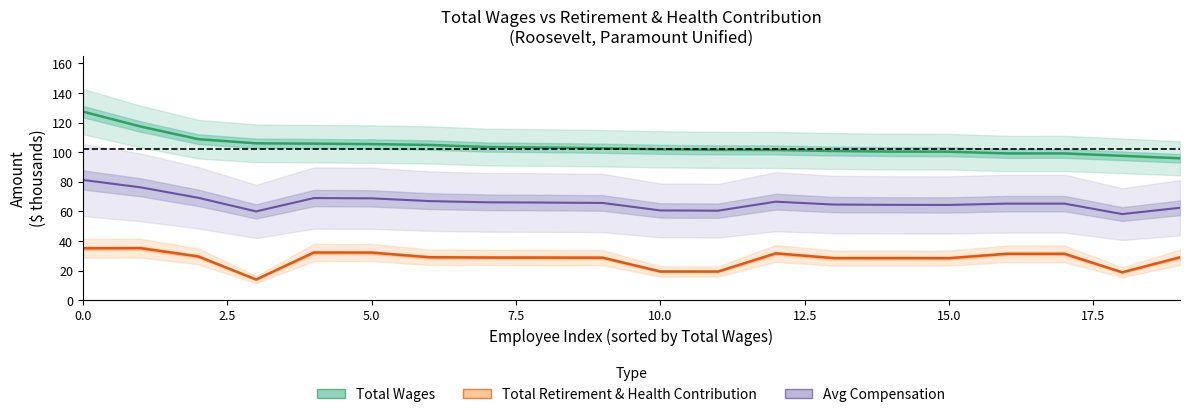

True or false: Total Retirement &
Health Contribution and Avg Compensation cross at least once.

False